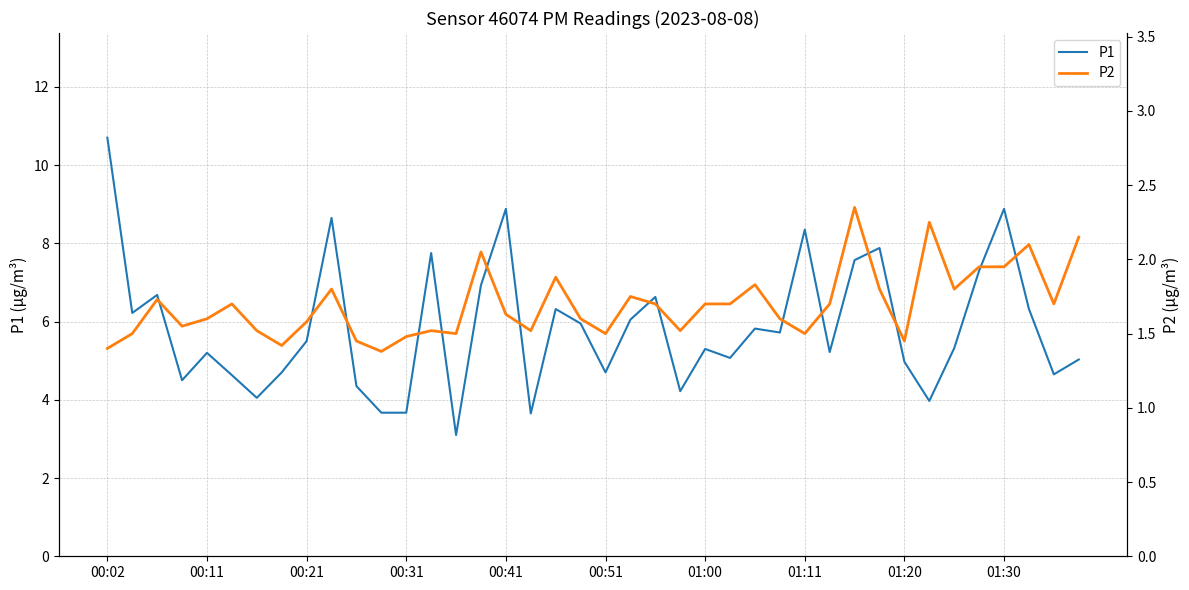

Does the chart have visible grid lines?

Yes